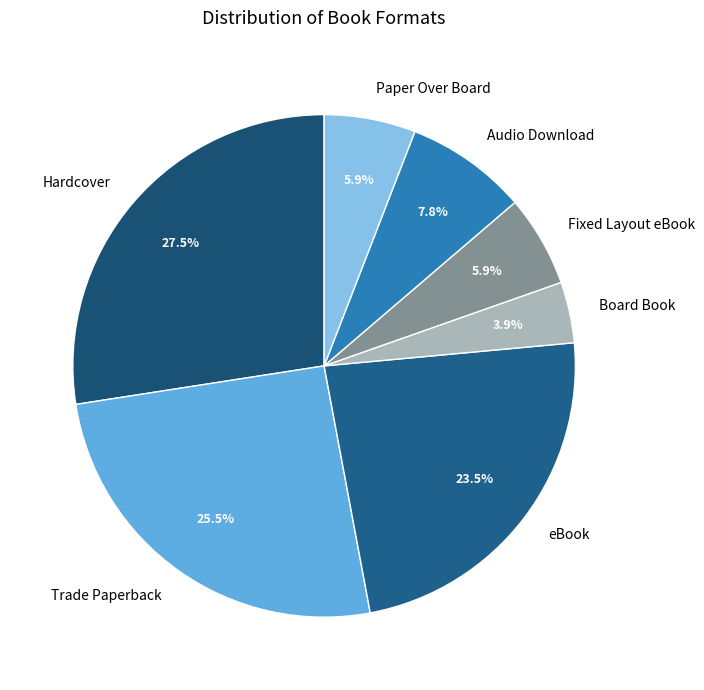

The Paper Over Board slice represents 6% of the pie. True or false?

True